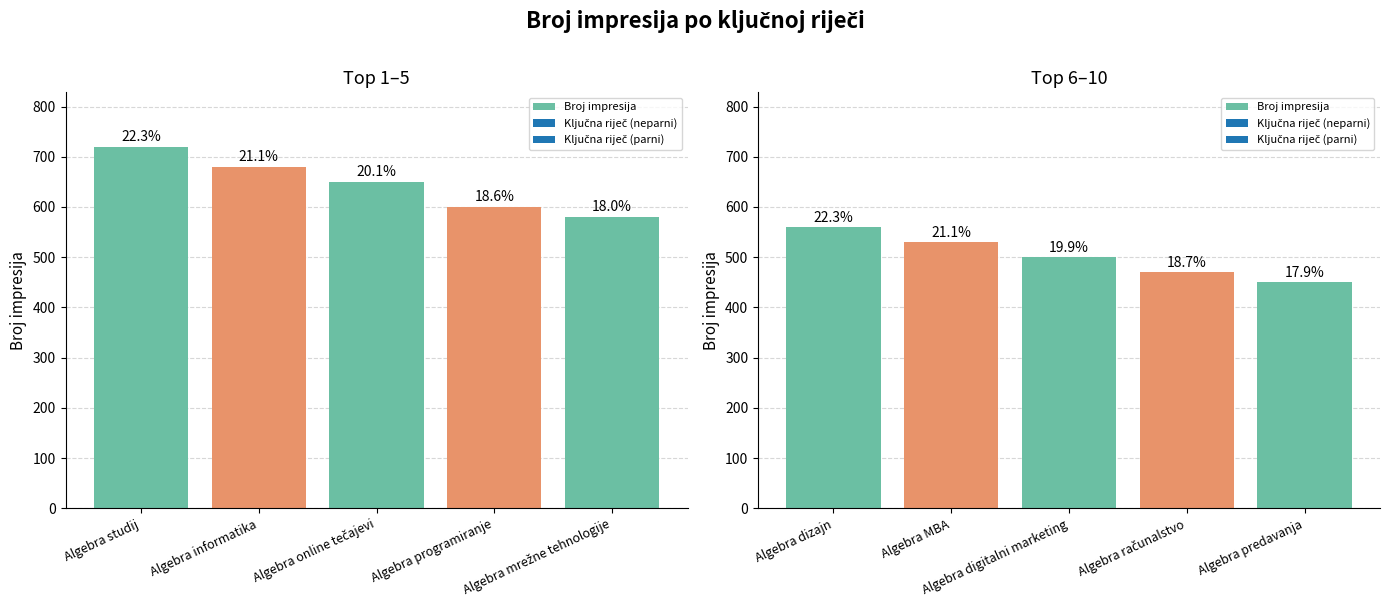

What is the change in value from Algebra MBA to Algebra digitalni marketing?

-30